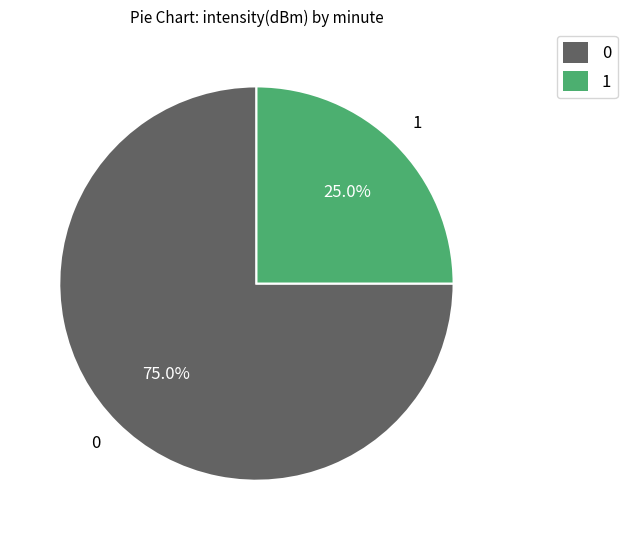

Does 0 represent more than half of the total?

Yes